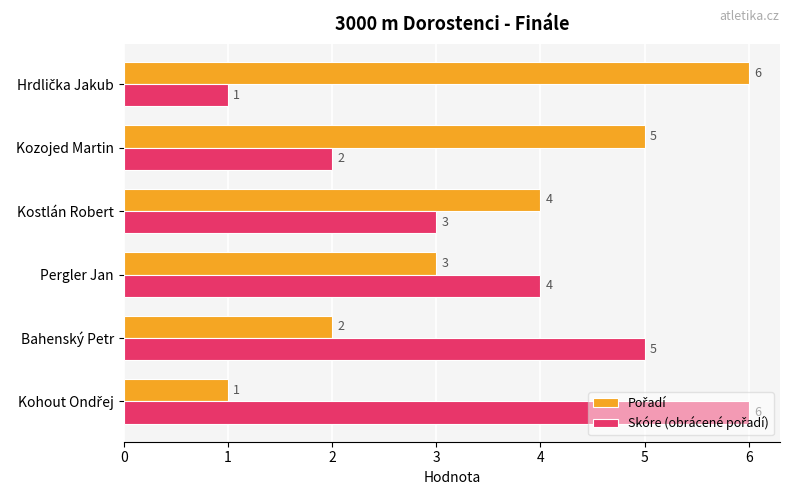

What is the spread (max minus min) of values at Kozojed Martin?

3